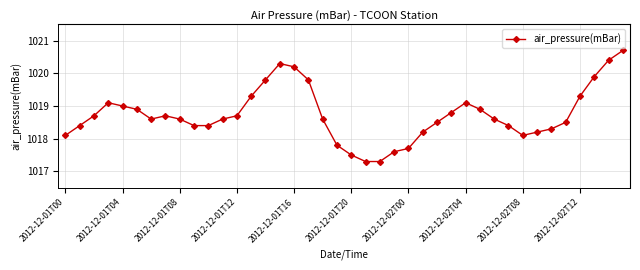

What is the greatest value displayed?

1020.7